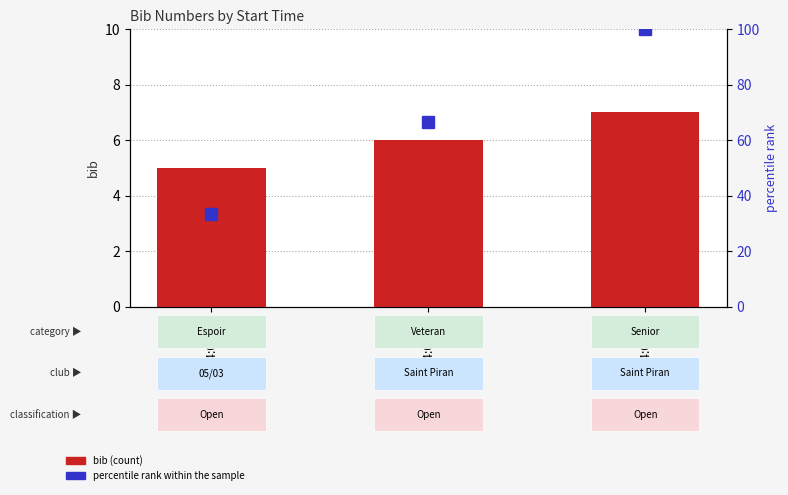

True or false: percentile rank within the sample has a value of 33.3 at 14:05:00.

True